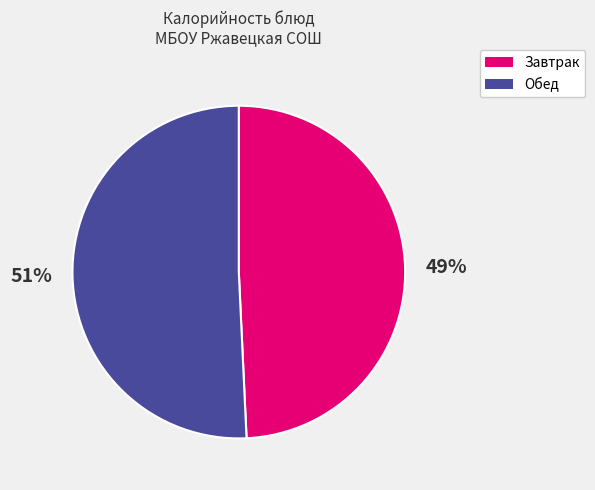

Does any single category account for the majority?

Yes